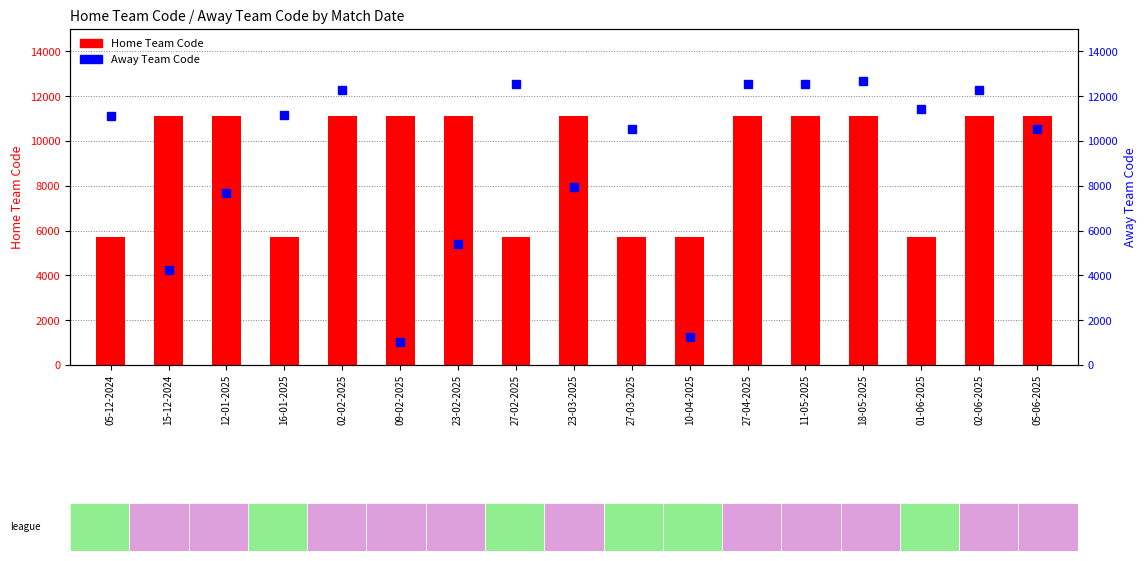

What is the value of the Home Team Code bar at the 4th from the left?

5723